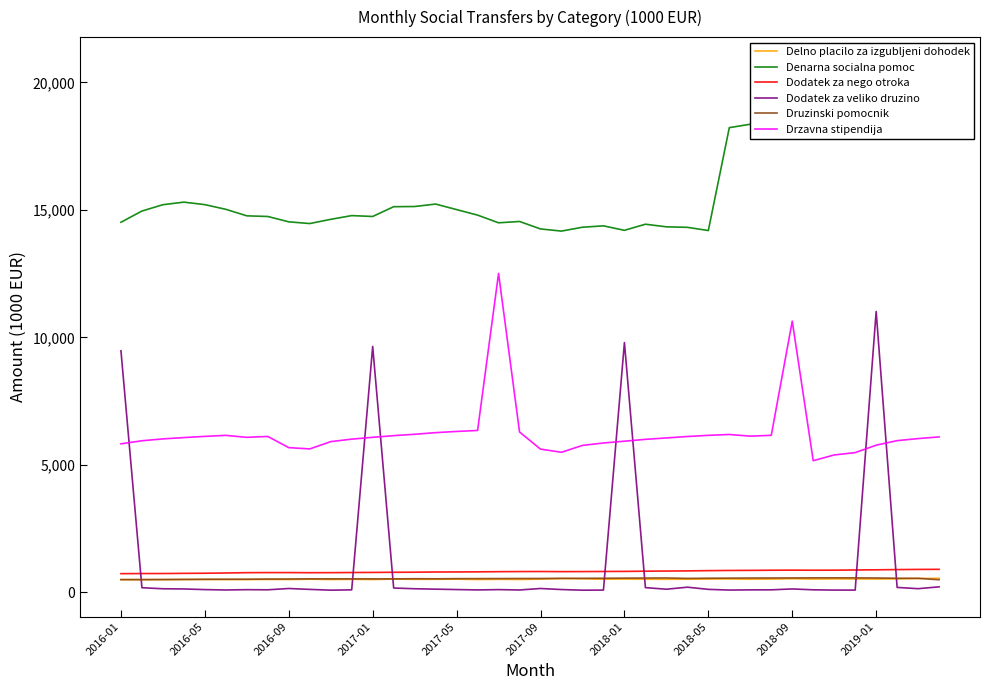

Reading left to right, transcribe all the data shown in this chart.

Delno placilo za izgubljeni dohodek: 492.3	492.1	492.1	495.6	501.8	494.9	494.6	500.3	496.2	509.6	496.2	504.6	496.5	514.1	505.0	506.2	511.3	496.7	505.5	498.4	512.6	535.9	525.5	507.5	514.0	507.3	506.0	508.1	514.3	518.0	508.1	514.5	528.8	513.4	521.4	517.1	516.3	520.3	538.0	544.7
Denarna socialna pomoc: 14514.5	14954.9	15203.7	15304.1	15206.2	15022.6	14766.6	14741.4	14531.4	14464.4	14629.7	14776.3	14741.8	15125.3	15133.0	15228.8	15011.4	14795.4	14493.6	14545.5	14252.7	14168.2	14320.3	14374.5	14198.6	14438.0	14335.8	14315.9	14190.6	18227.1	18361.2	18974.8	19152.6	19362.4	19933.6	20138.6	19924.0	20686.8	20740.2	20746.3
Dodatek za nego otroka: 726.9	730.9	732.1	738.6	743.9	753.2	765.6	769.3	769.1	764.7	766.4	771.3	775.3	781.0	784.1	792.6	793.8	798.0	804.6	809.1	811.5	806.4	808.5	812.8	815.6	824.0	829.4	835.7	845.7	852.3	856.4	861.4	865.3	861.9	864.2	871.8	878.1	886.8	893.7	896.7
Dodatek za veliko druzino: 9472.9	174.9	134.5	126.6	101.8	86.8	99.2	93.8	145.0	109.5	79.6	91.4	9642.2	163.1	135.0	118.9	103.4	88.8	101.2	87.2	144.7	104.0	78.6	83.2	9793.6	179.0	116.3	196.2	111.2	83.4	91.0	92.6	127.5	93.1	83.3	81.8	11014.8	187.0	137.6	209.5
Druzinski pomocnik: 493.2	493.9	496.8	501.2	503.9	507.9	508.7	513.8	517.0	522.7	523.1	523.0	522.1	521.7	528.2	524.9	530.6	532.2	534.5	536.3	537.6	542.4	543.6	546.7	551.2	554.2	557.6	540.5	547.9	551.5	555.6	556.9	559.0	562.6	563.3	562.1	556.8	546.9	543.5	488.6
Drzavna stipendija: 5821.5	5941.3	6014.9	6066.1	6113.2	6153.5	6075.8	6110.2	5671.9	5621.2	5908.0	6004.9	6077.3	6141.3	6196.4	6260.1	6307.0	6345.3	12506.8	6286.6	5613.0	5489.7	5758.9	5853.7	5924.5	5996.9	6052.4	6107.9	6154.0	6187.7	6122.7	6154.0	10635.3	5158.9	5384.9	5476.6	5767.8	5946.1	6027.2	6092.1